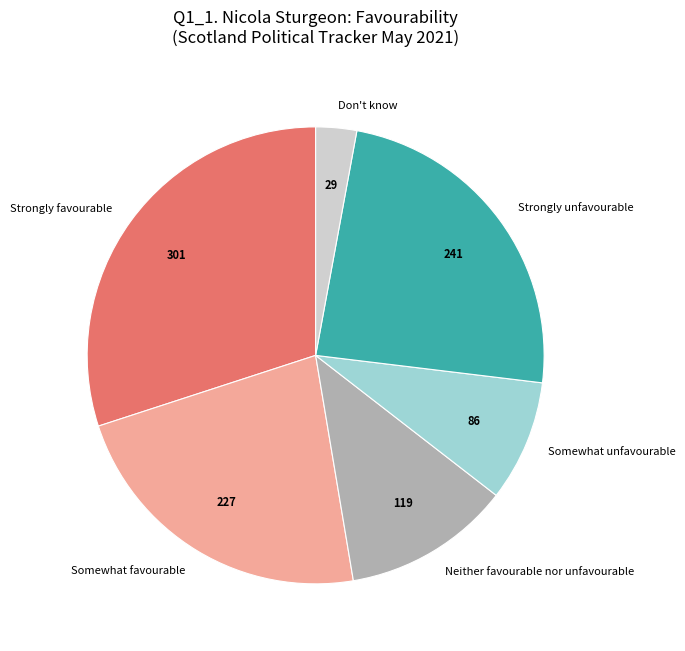

Which category has the biggest portion of the pie?

Strongly favourable